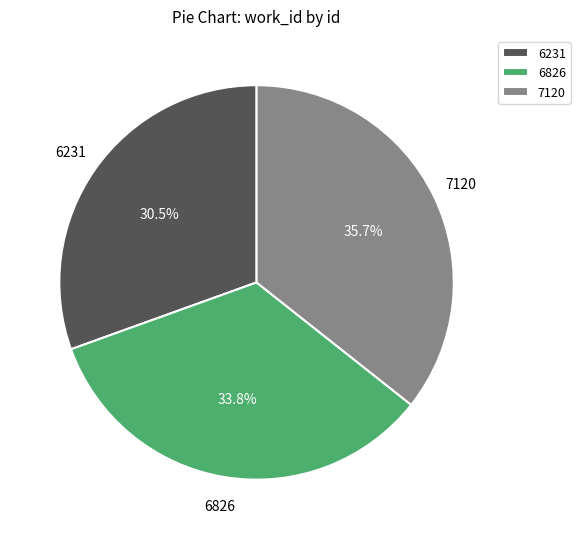

What is the ratio of the value at 7120 to the value at 6826?

1.1